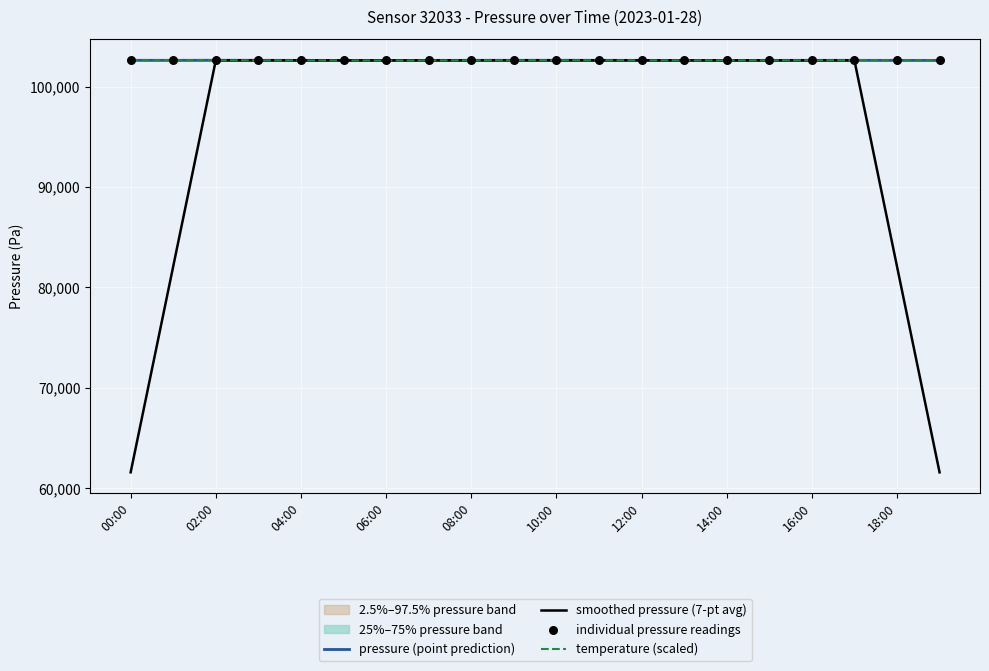

The pressure (point prediction) series shows 138218.3 at 02:00. True or false?

False